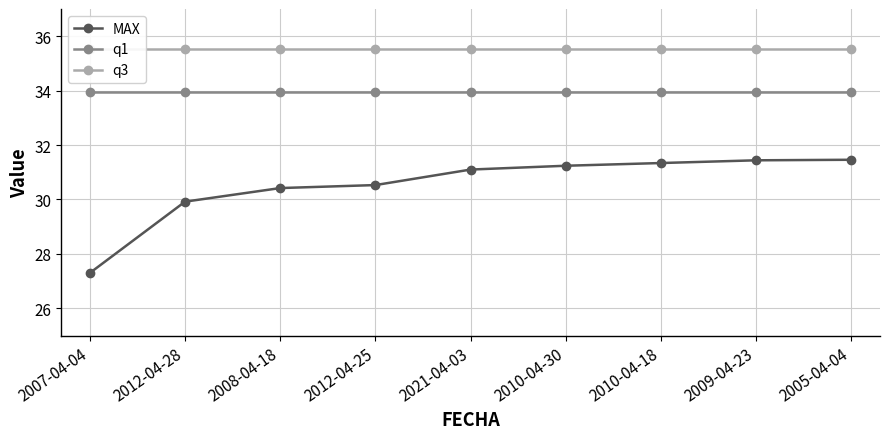

The value of q1 at 2010-04-30 is 46.5. True or false?

False